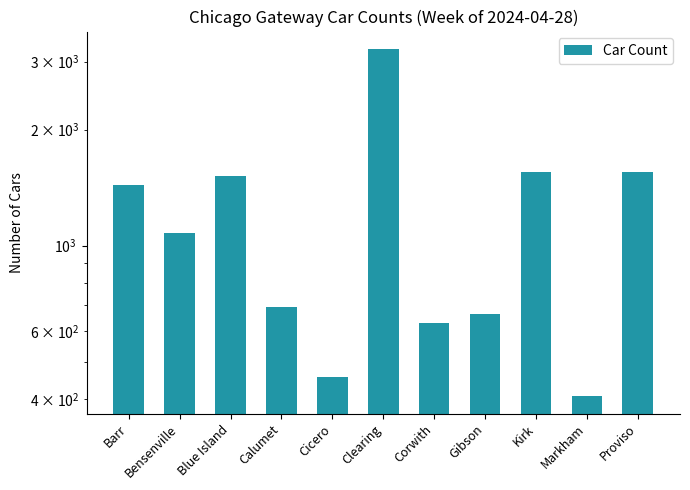

What is the label of the 7th bar from the left?

Corwith